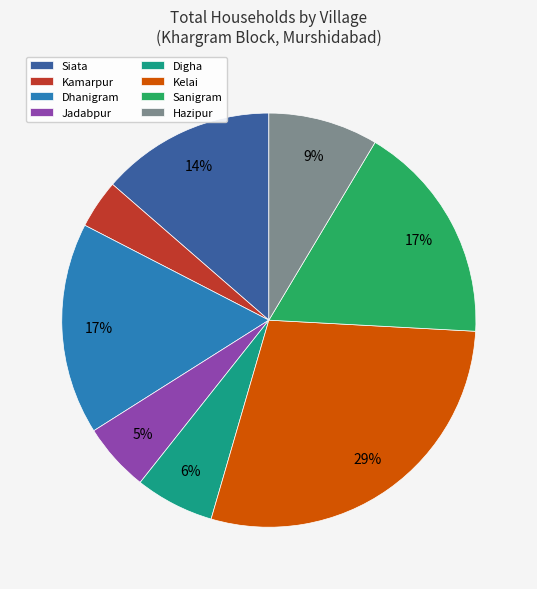

To the nearest percent, what is the combined percentage of Kelai and Jadabpur?

34%